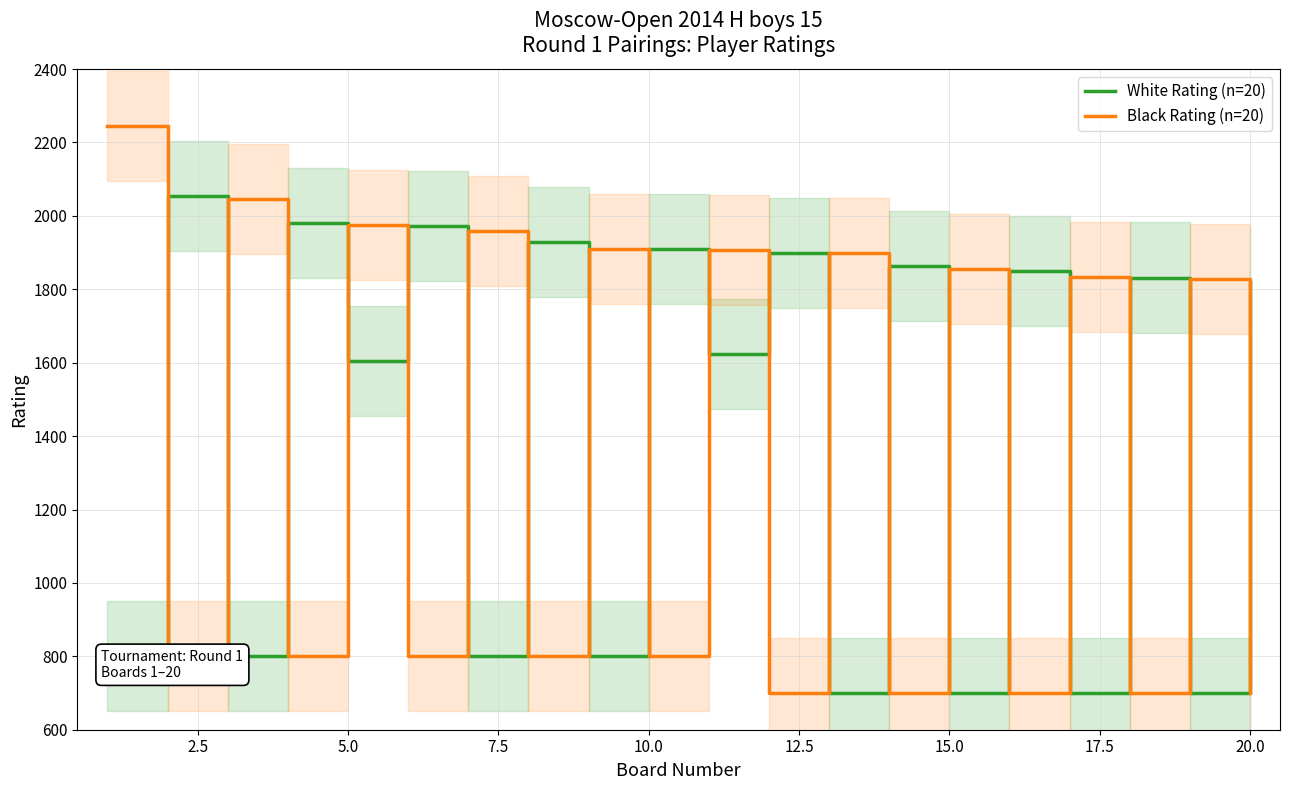

What is the average value of the Black Rating (n=20) series?

1348